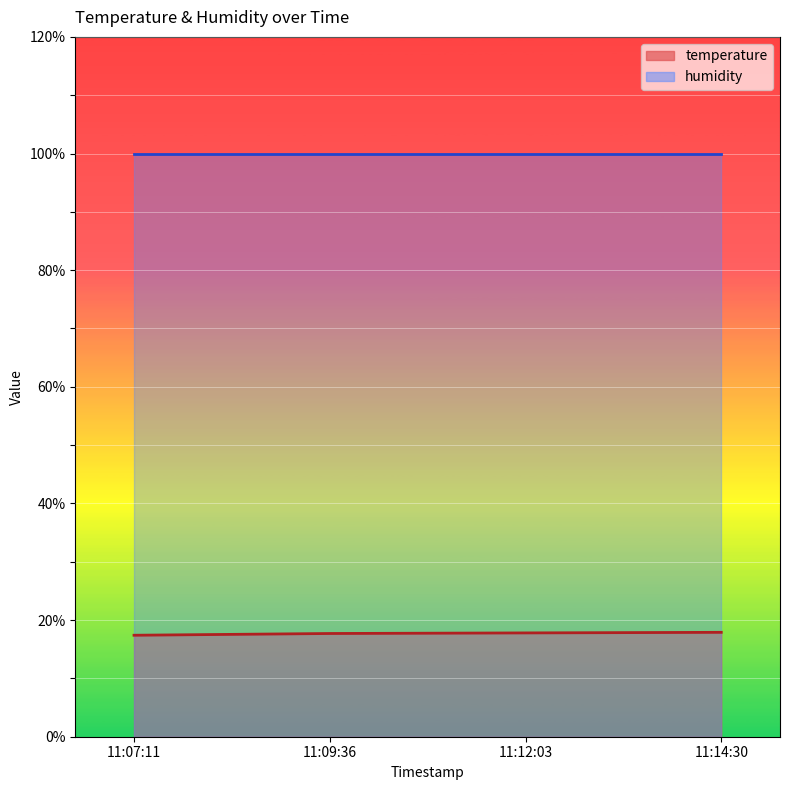

Is it true that the value at 11:14:30 is 24.1?

False